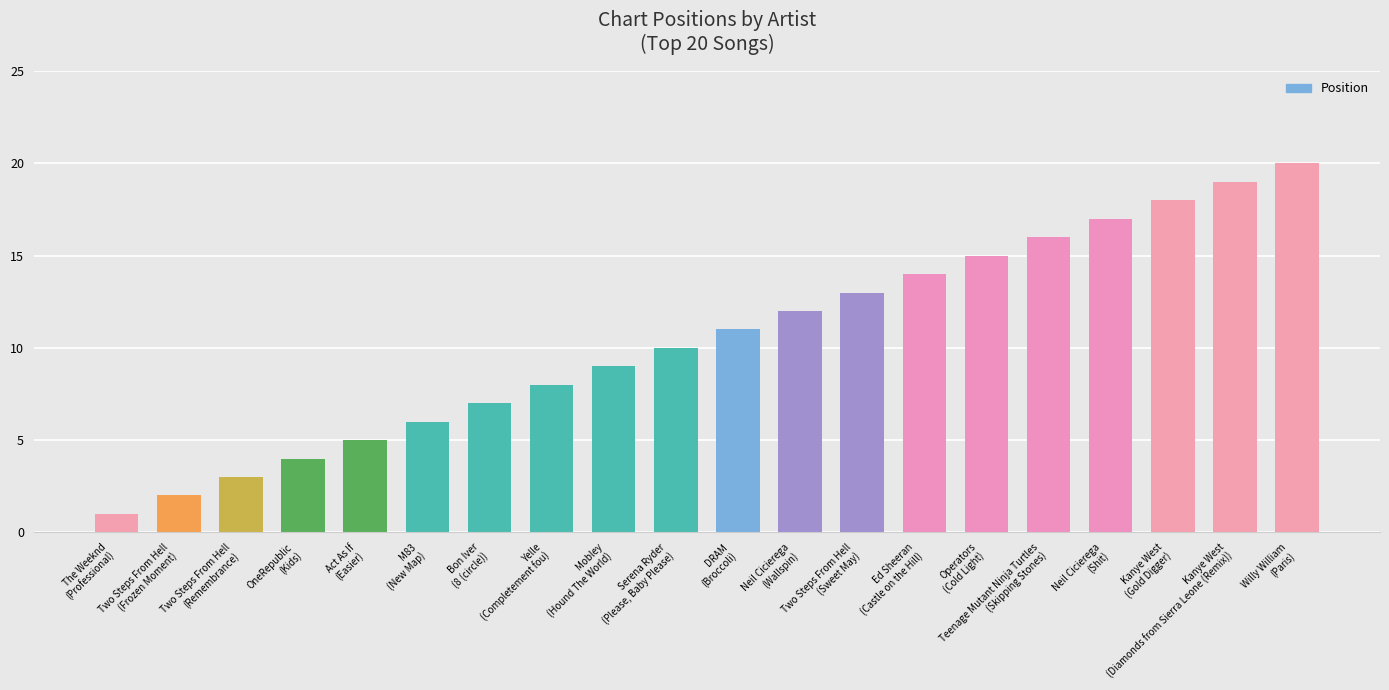

Is it true that the value at Kanye West
(Gold Digger) is 18?

True